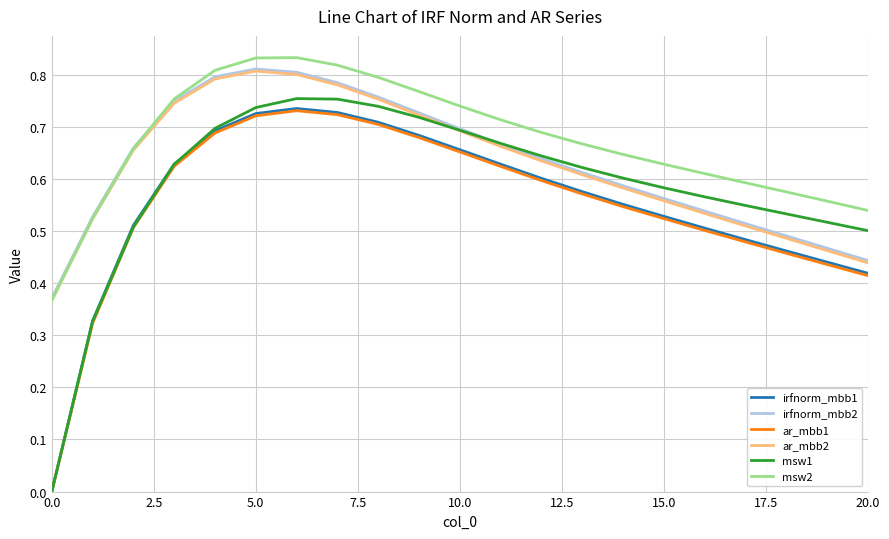

True or false: ar_mbb1 has more than 2 points higher than both neighbors.

False